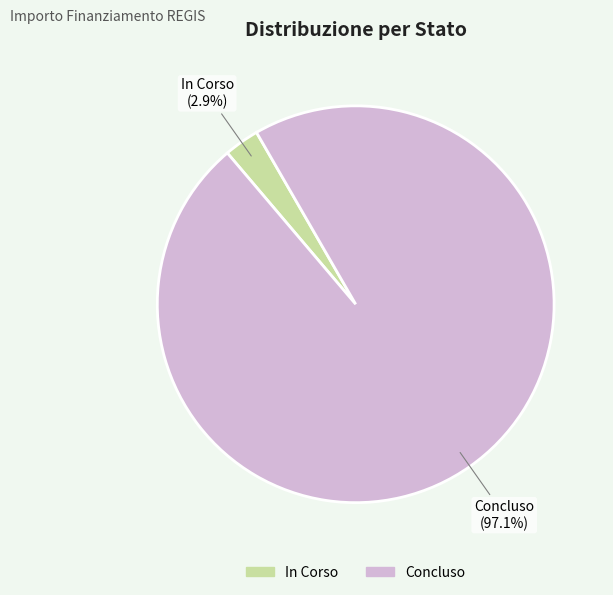

Which slice is the largest?

Concluso